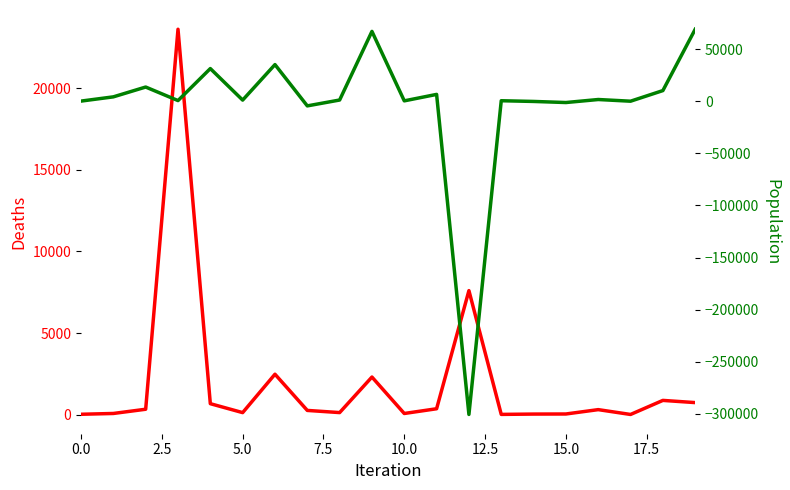

What is the minimum value shown in the chart?

-300746